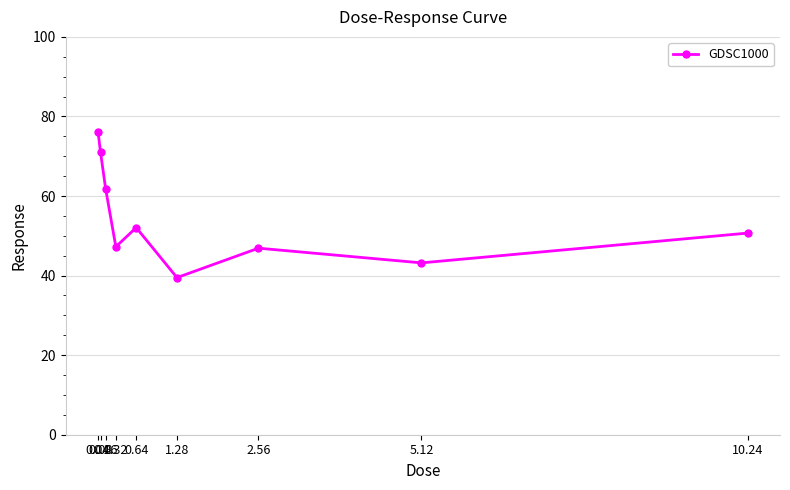

Does the chart display data point markers on the line(s)?

Yes